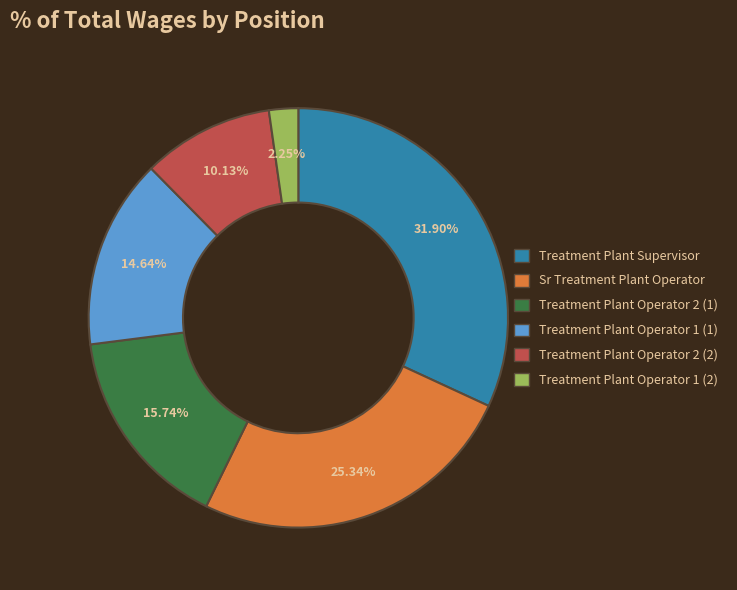

Is the sum of Treatment Plant Operator 1 (1) and Treatment Plant Operator 2 (2) greater than half?

No